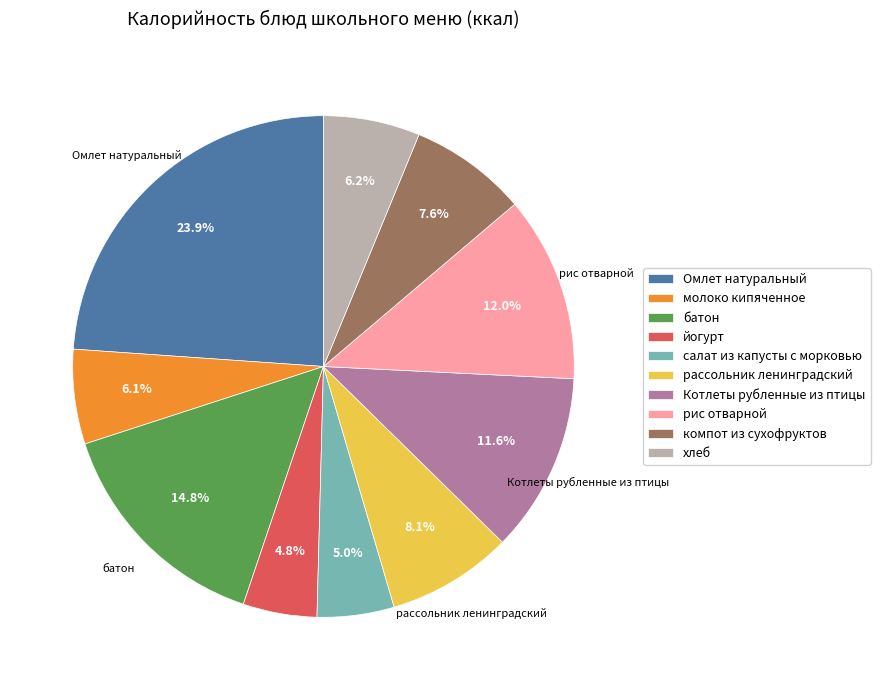

To the nearest percent, what is the average slice percentage?

10%